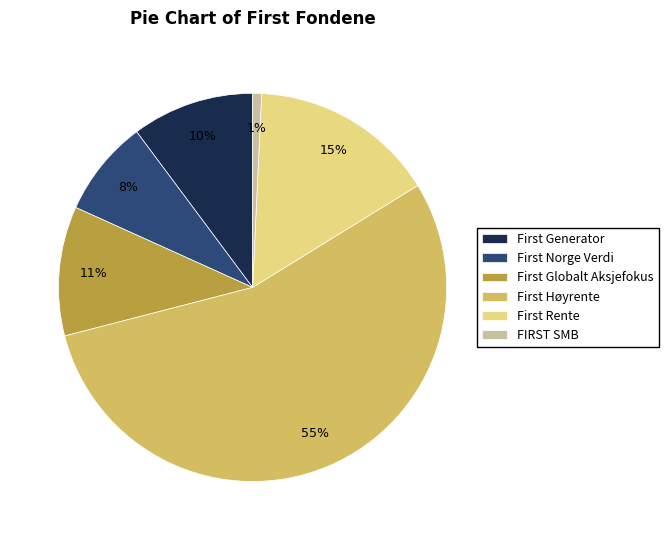

Is there a majority slice in this chart?

Yes